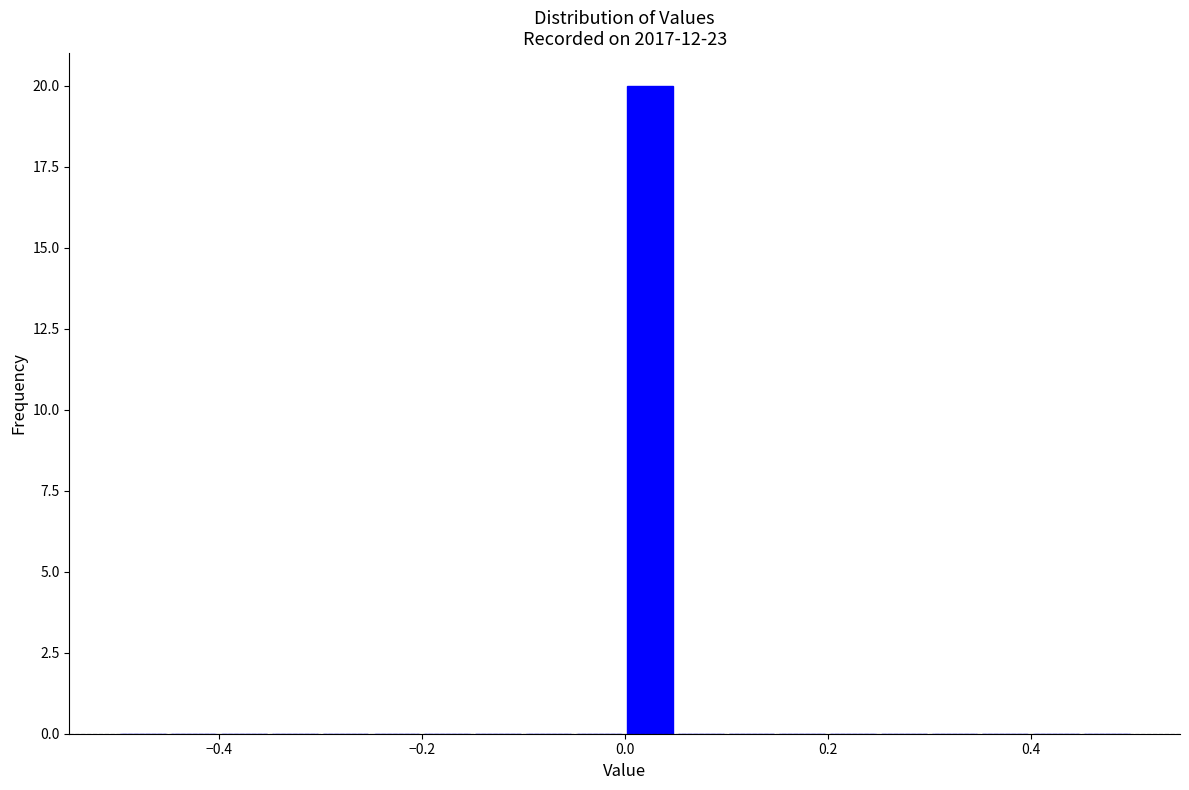

Read against the x-axis, roughly where is the centre of the tallest bar?

0.02